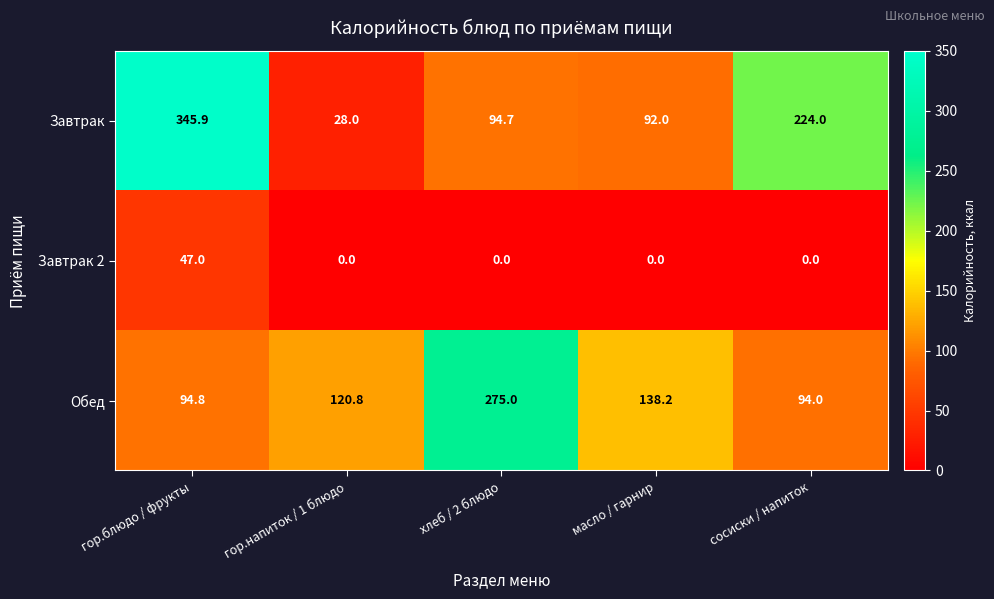

At масло / гарнир, list the series in order from largest to smallest.

Обед, Завтрак, Завтрак 2